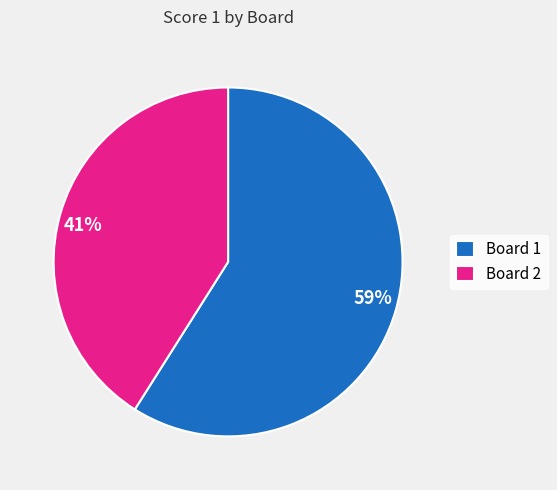

To the nearest percent, what is the combined percentage of 41% and 59%?

100%